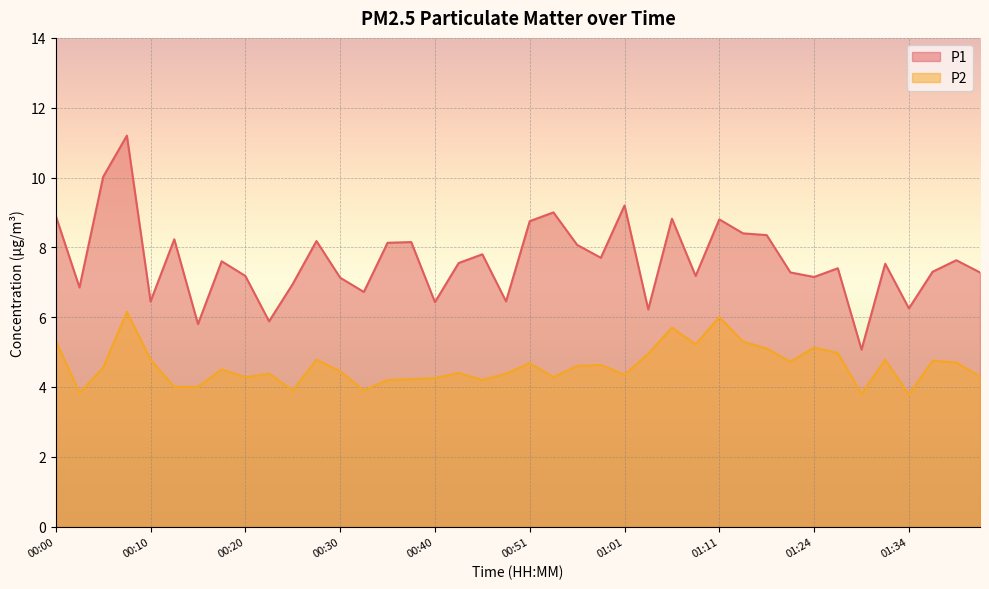

True or false: P2 and P1 cross at least once.

False